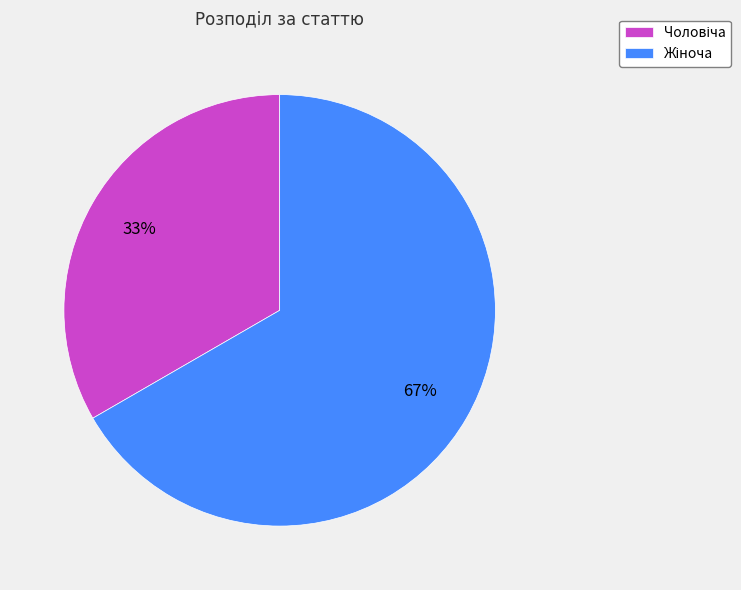

Is there a majority slice in this chart?

Yes